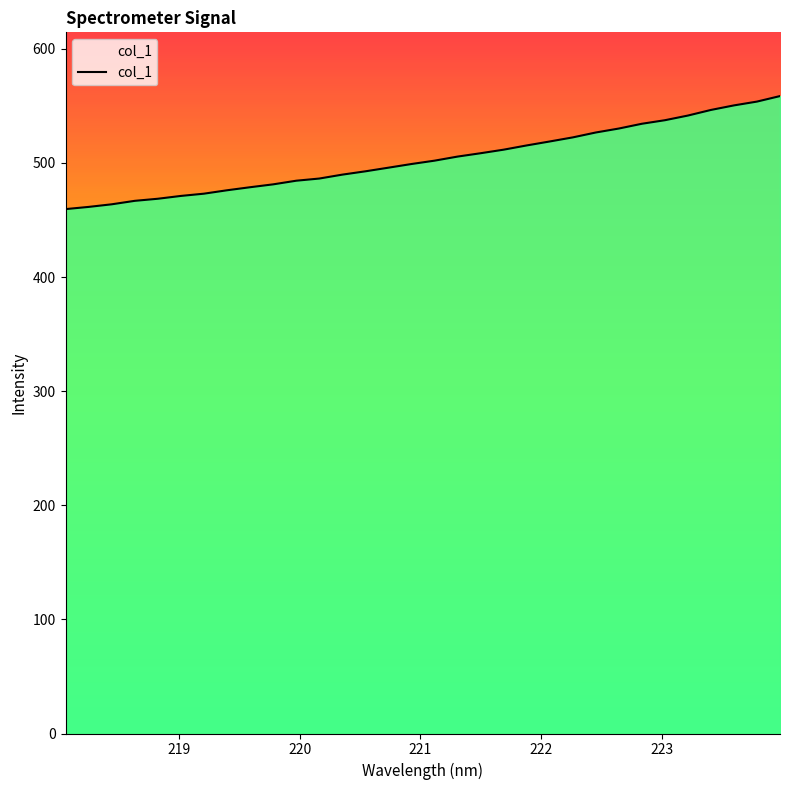

What is the smallest value displayed?

459.5